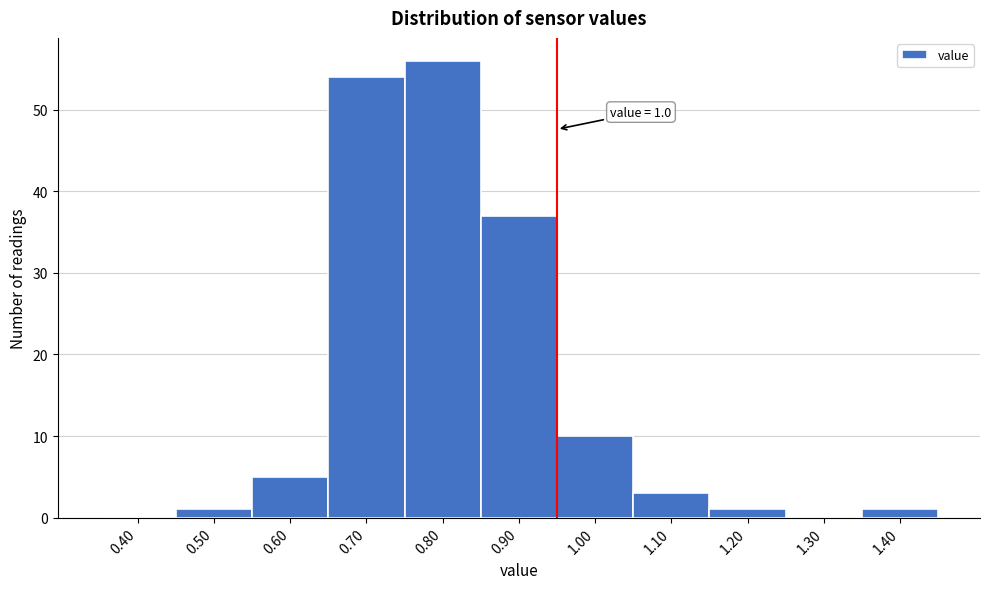

Reading left to right, extract all data points from this chart.

0.40=0	0.50=1	0.60=5	0.70=54	0.80=56	0.90=37	1.00=10	1.10=3	1.20=1	1.30=0	1.40=1